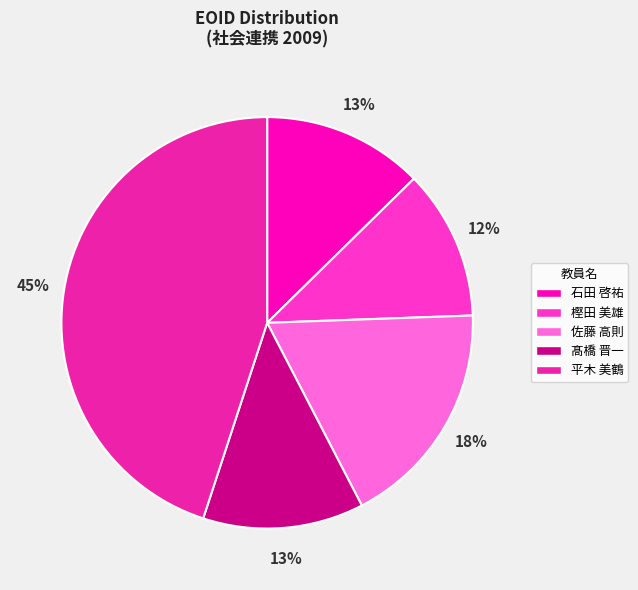

Is the sum of 髙橋 晋一 and 樫田 美雄 greater than half?

No